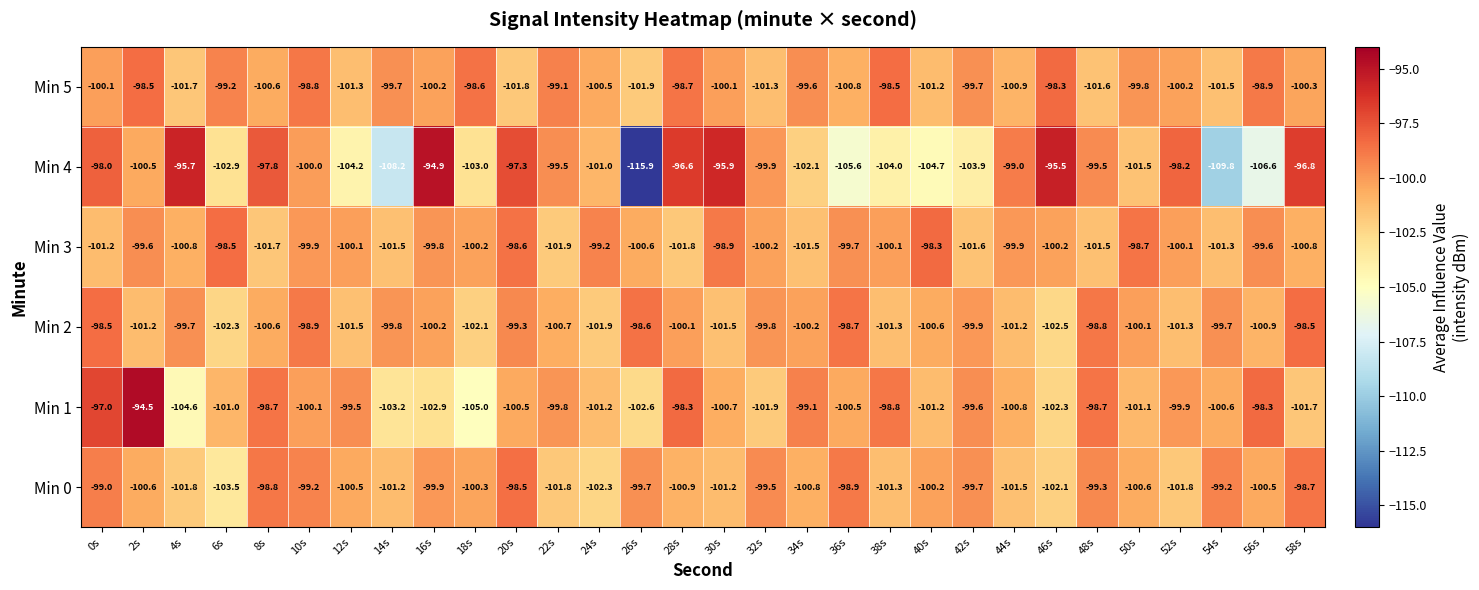

True or false: Min 5 has a value of -99.8 at 50s.

True